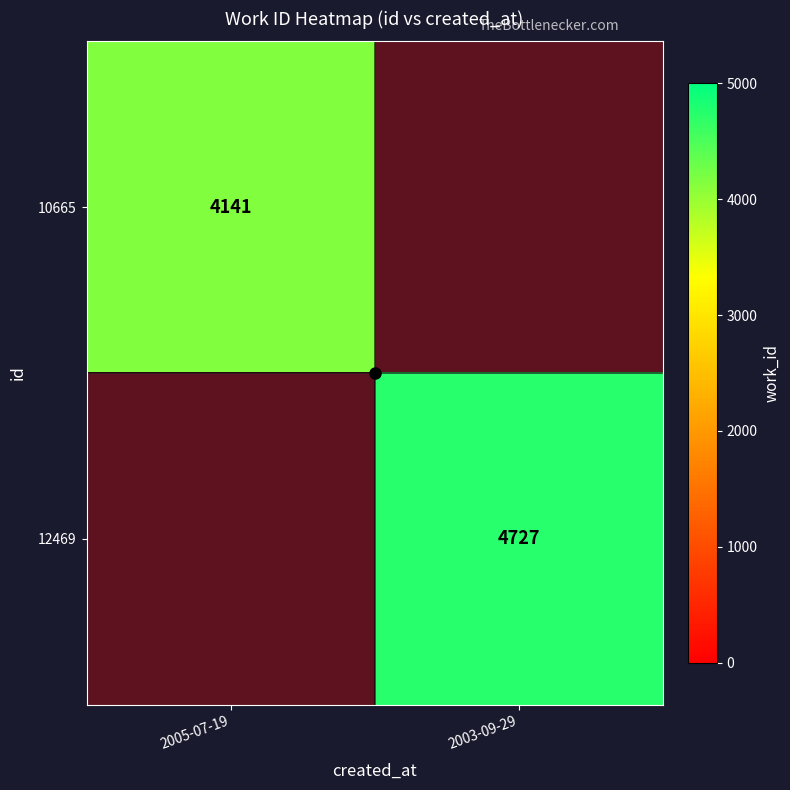

At how many categories does at least one series exceed 4344?

1